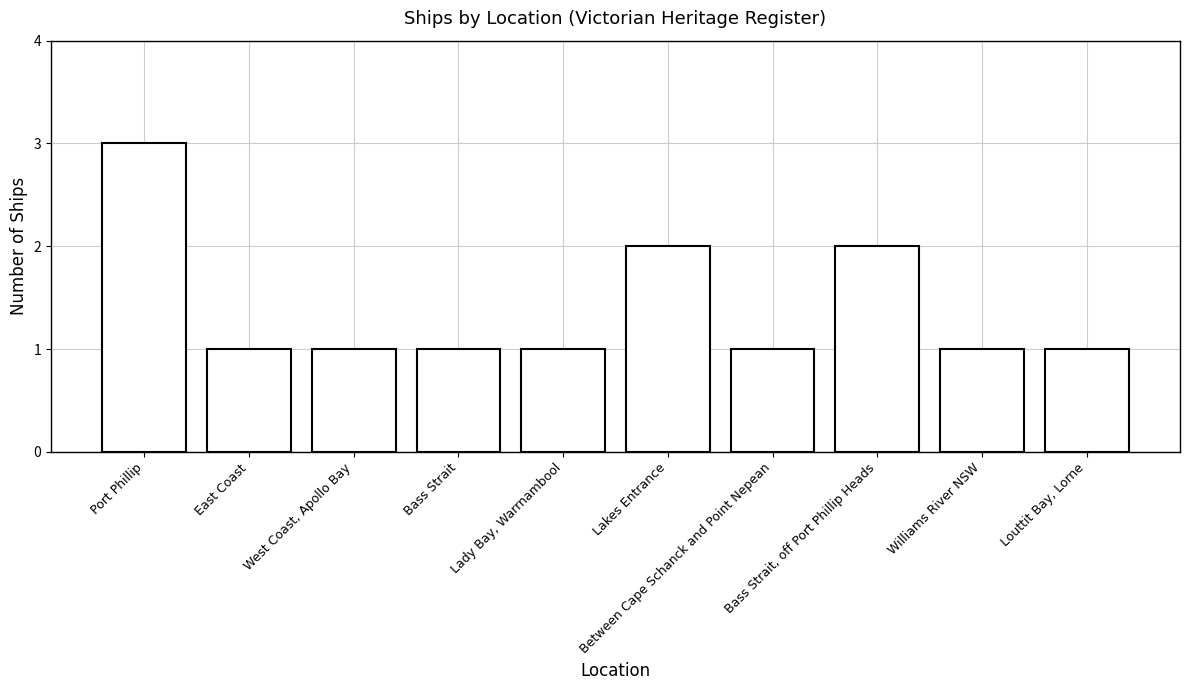

What is the sum of all values?

14